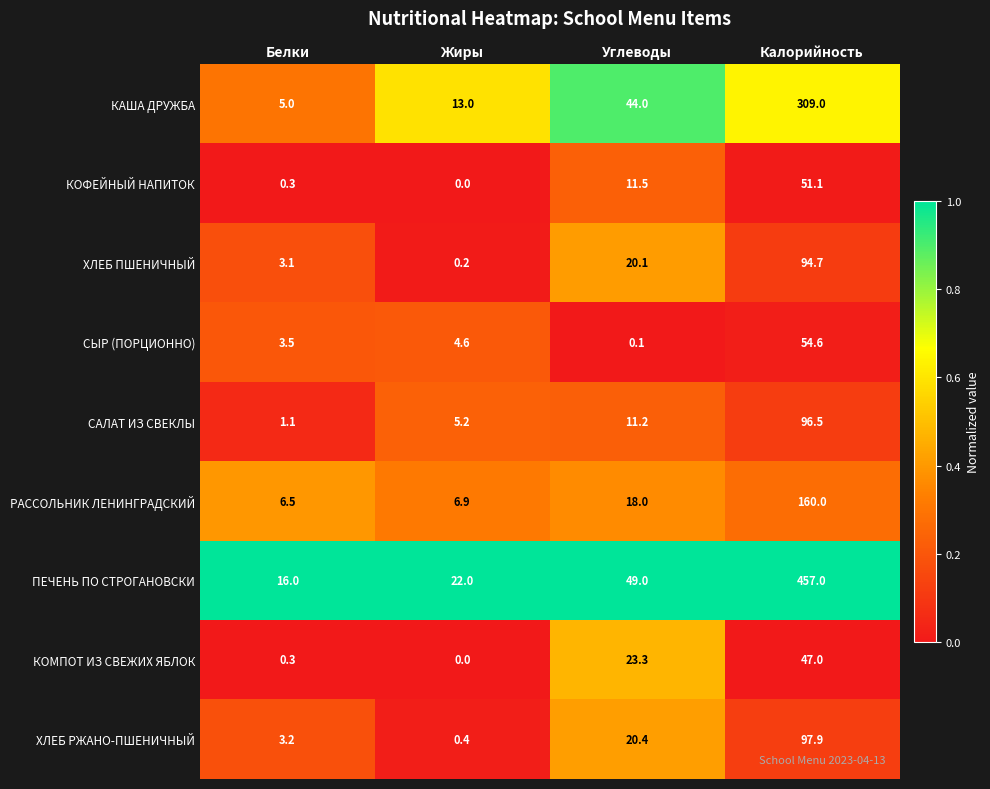

List the series in order of their peak value, highest first.

ПЕЧЕНЬ ПО СТРОГАНОВСКИ, КАША ДРУЖБА, РАССОЛЬНИК ЛЕНИНГРАДСКИЙ, ХЛЕБ РЖАНО-ПШЕНИЧНЫЙ, САЛАТ ИЗ СВЕКЛЫ, ХЛЕБ ПШЕНИЧНЫЙ, СЫР (ПОРЦИОННО), КОФЕЙНЫЙ НАПИТОК, КОМПОТ ИЗ СВЕЖИХ ЯБЛОК